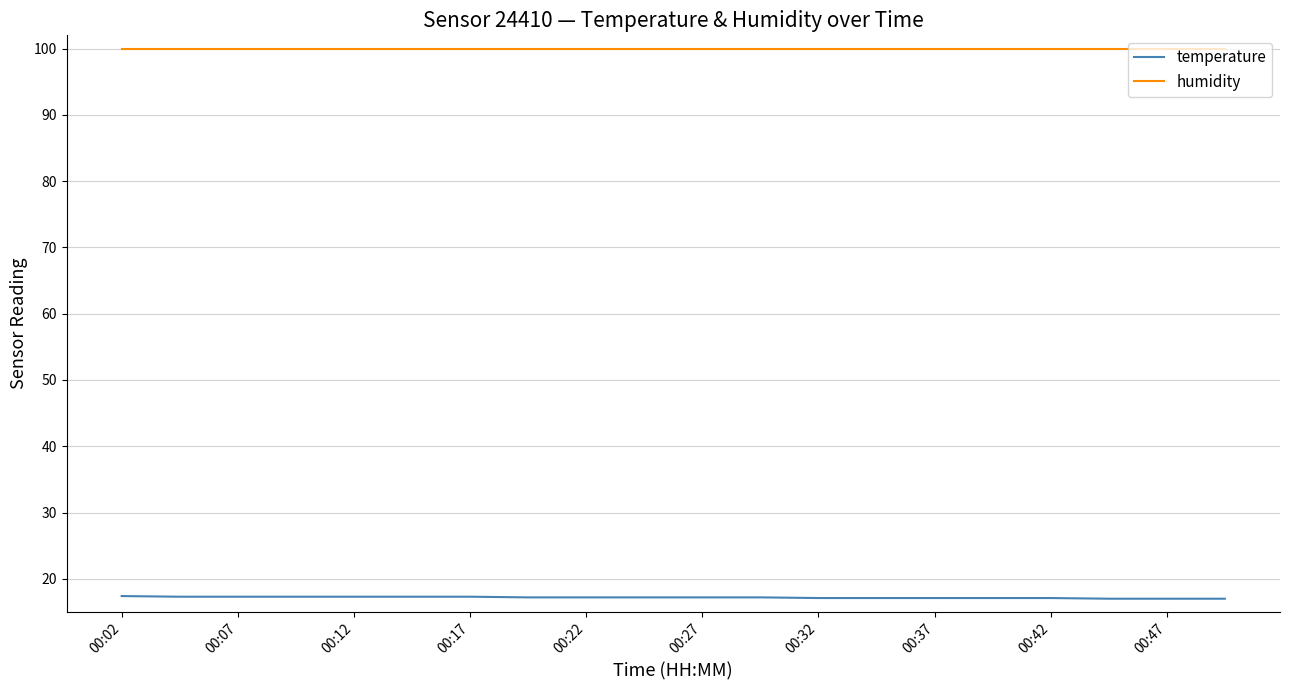

Rank the series by their average value, from lowest to highest.

temperature, humidity